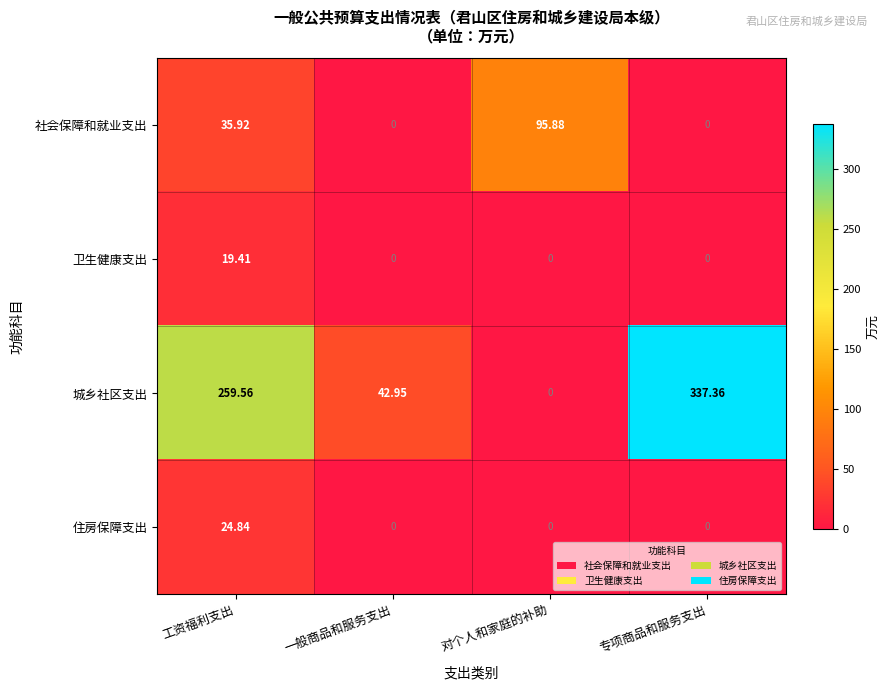

Which category has the highest value across all series?

专项商品和服务支出